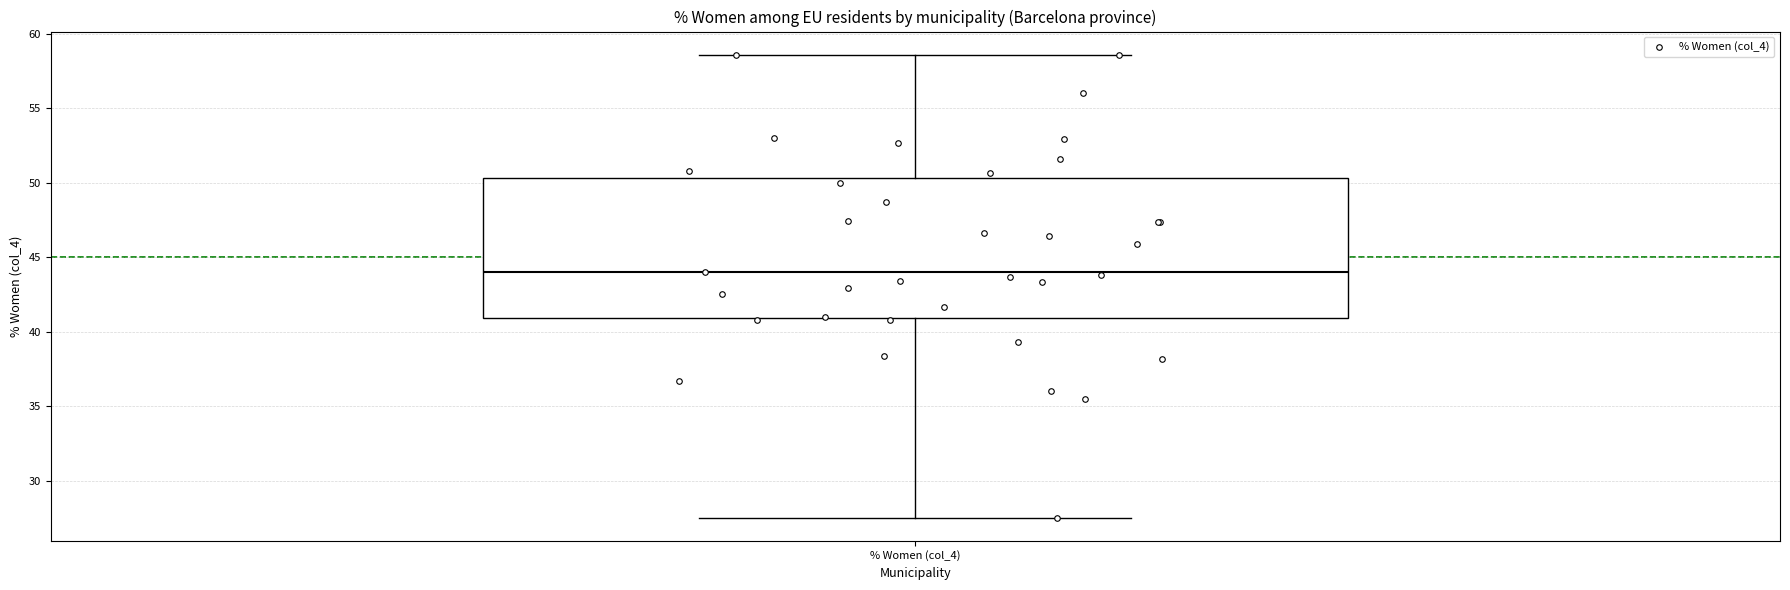

Where is the upper edge of the box for % Women (col_4) on the y-axis? The values are not printed on the chart, so give them approximately, as read against the axis.

50.5